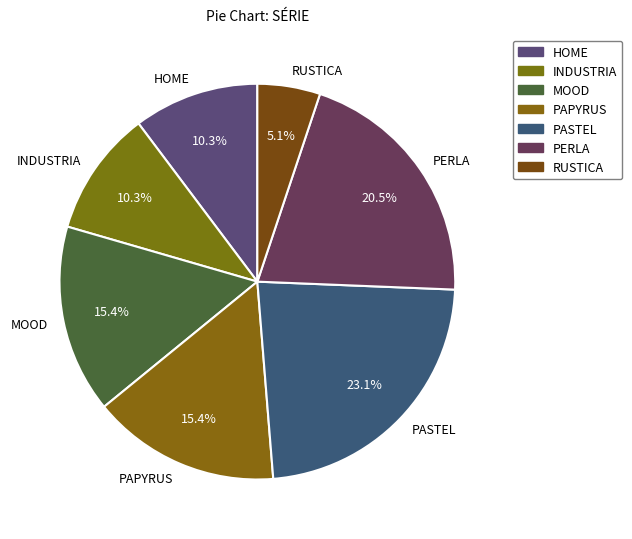

What percentage is the RUSTICA slice, to the nearest percent?

5%